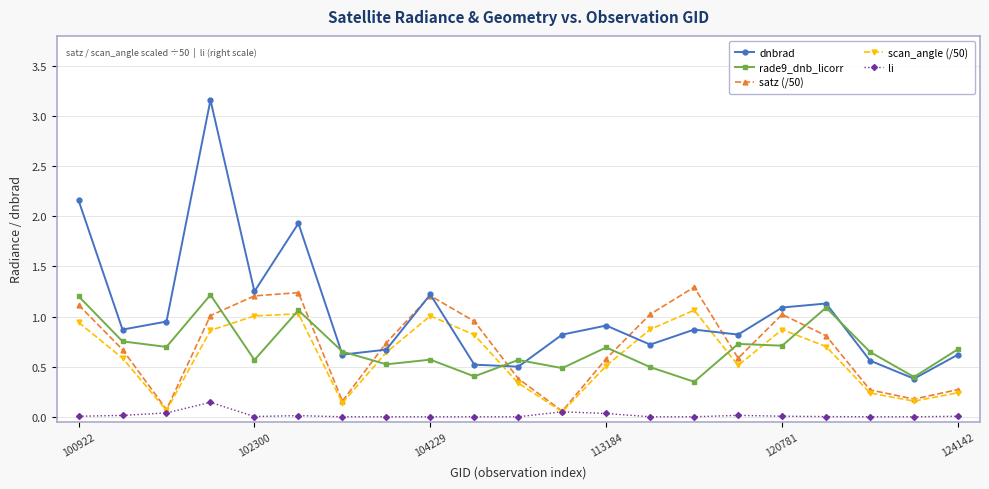

List the series in order of their peak value, highest first.

dnbrad, satz (/50), rade9_dnb_licorr, scan_angle (/50), li